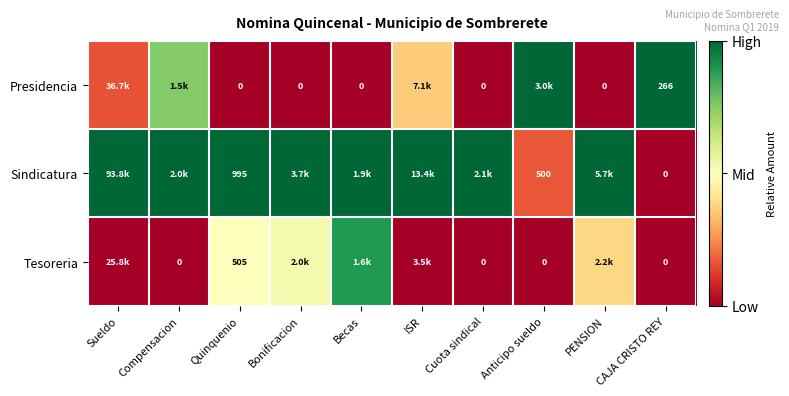

At which label is Presidencia closest to 0?

Quinquenio